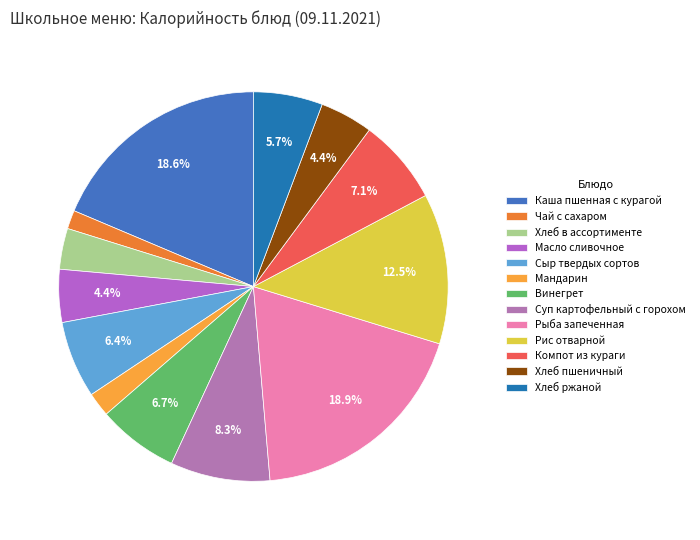

Count the number of slices in the pie.

13